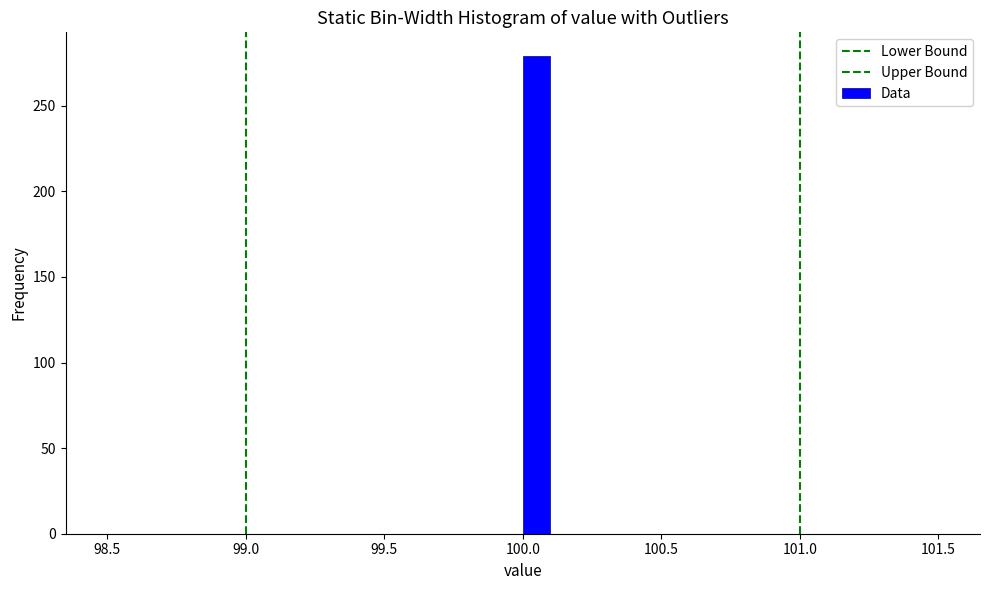

Read against the x-axis, roughly where is the centre of the tallest bar?

100.05